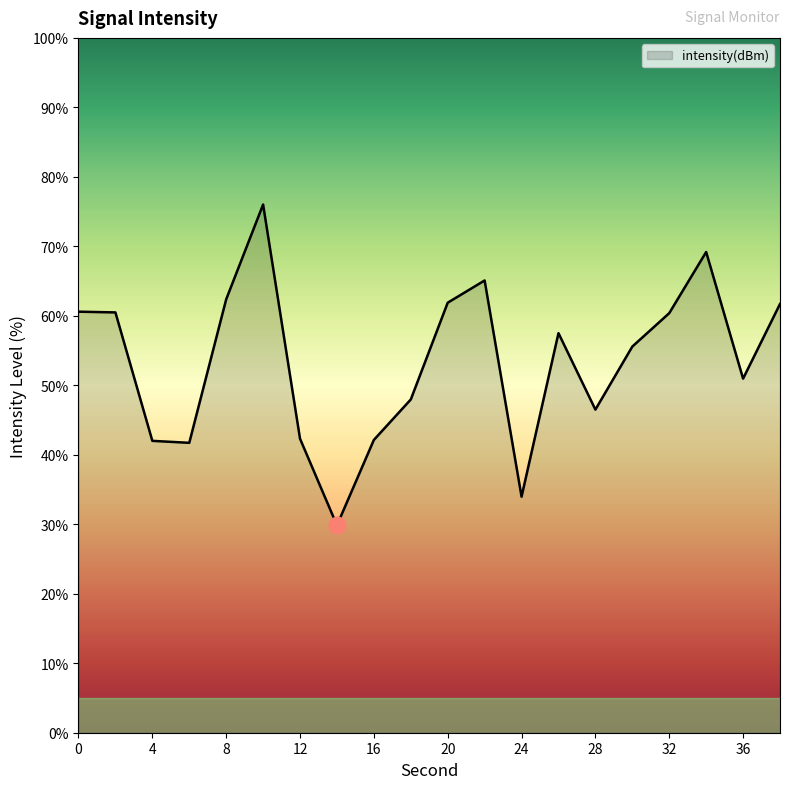

What is the minimum value shown in the chart?

29.9